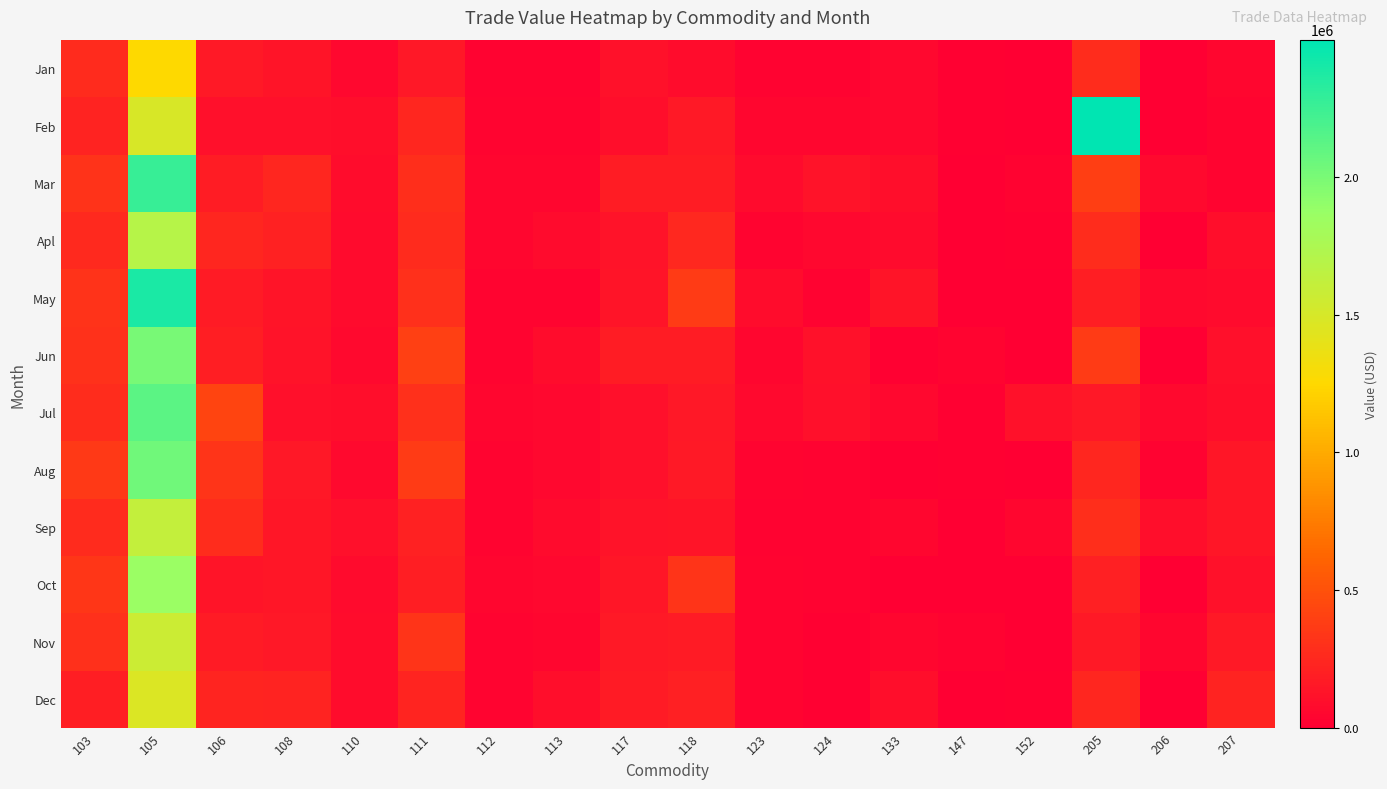

Between 110 and 207, which series saw the biggest shift?

Dec